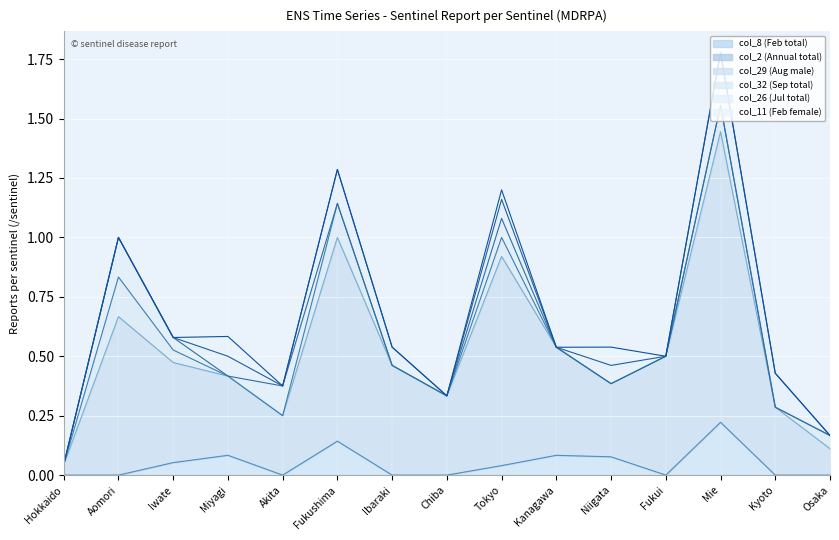

Does the chart display data point markers on the line(s)?

No